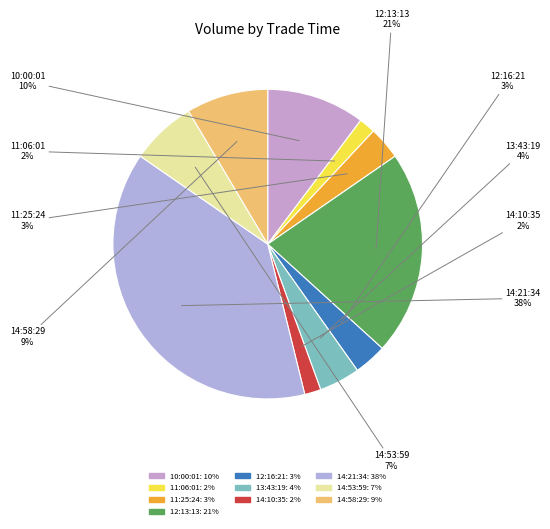

Is there any slice that represents more than half of the pie?

No